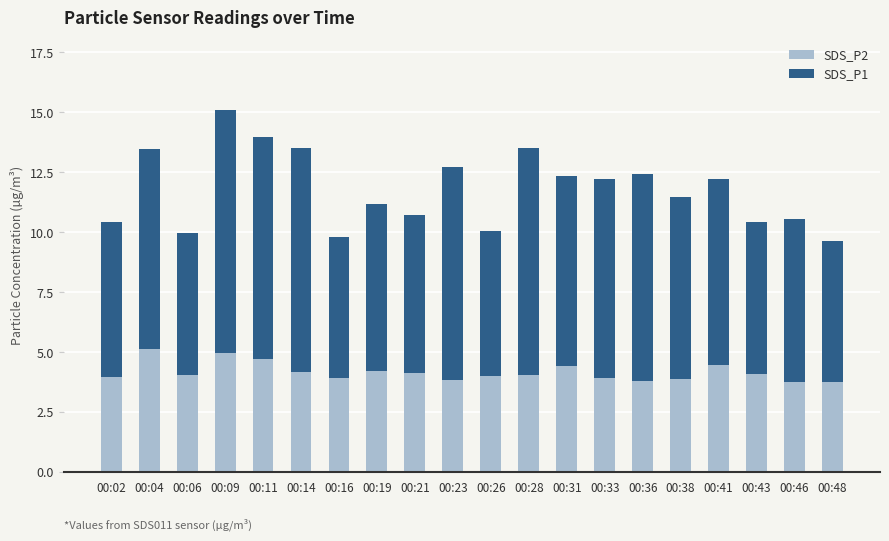

At which category is the sum across all series the highest?

00:09